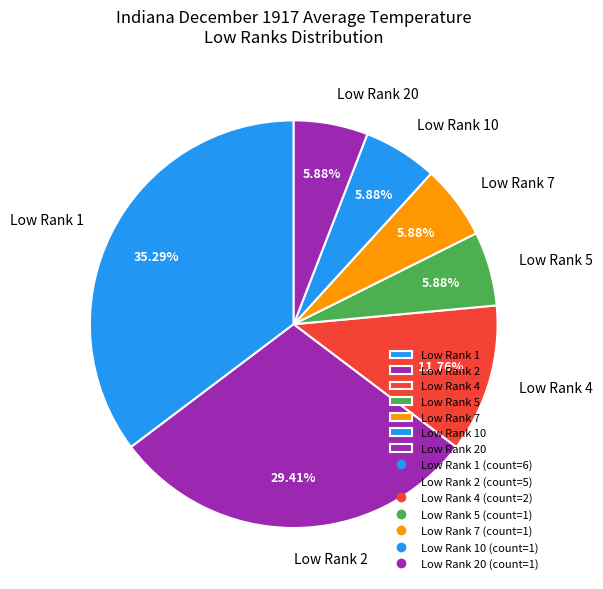

Does any single category account for the majority?

No